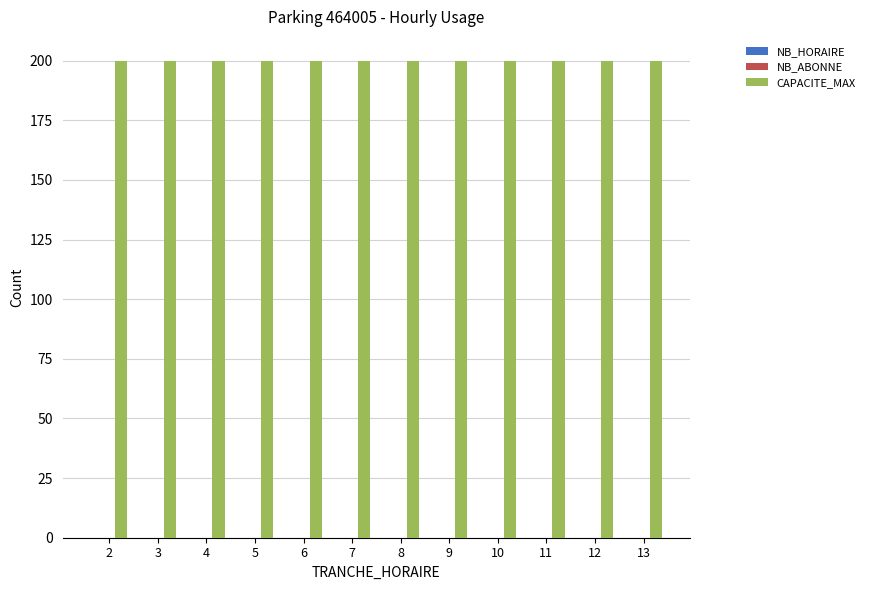

List the labels in order of CAPACITE_MAX value, largest first.

2, 3, 4, 5, 6, 7, 8, 9, 10, 11, 12, 13